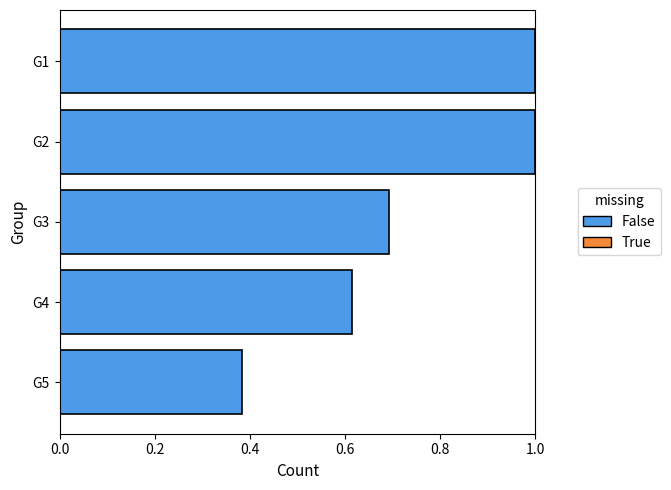

What is the change in value from G2 to G3?

-0.3